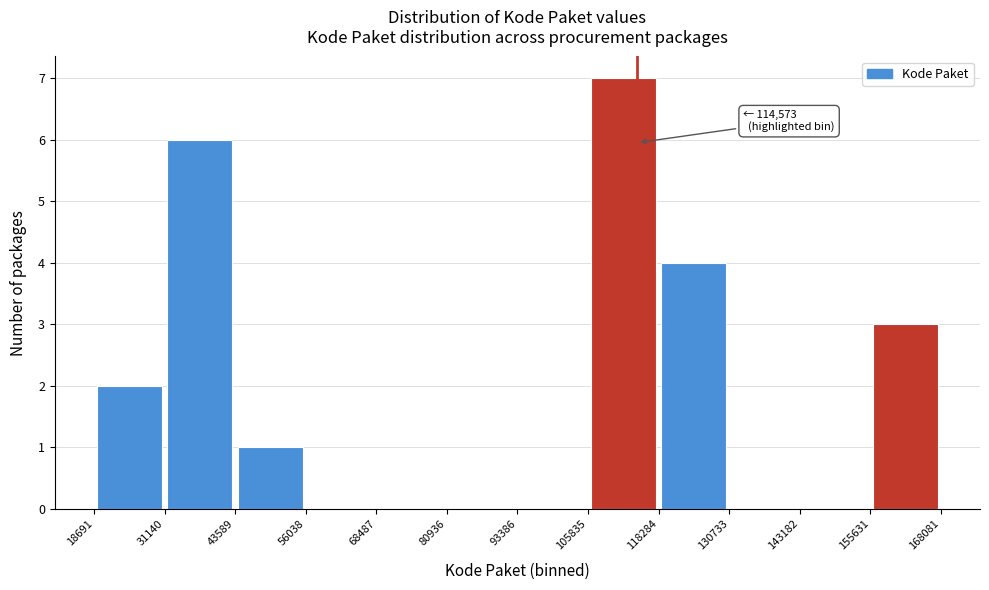

Which range on the x-axis has the tallest bar?

105835 to 118284